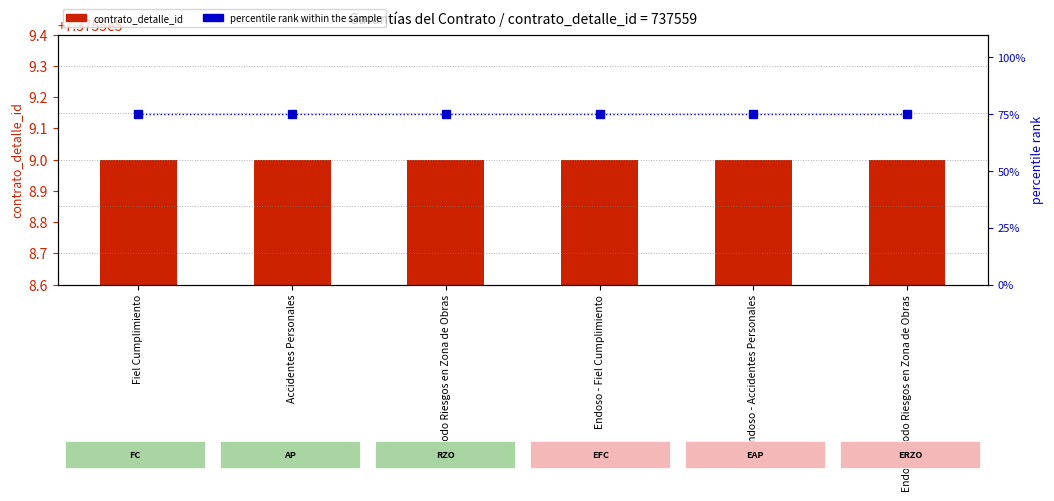

Reading right to left, what are all the values shown in this chart?

contrato_detalle_id: Endoso - Todo Riesgos en Zona de Obras=737559	Endoso - Accidentes Personales=737559	Endoso - Fiel Cumplimiento=737559	Todo Riesgos en Zona de Obras=737559	Accidentes Personales=737559	Fiel Cumplimiento=737559
percentile rank within the sample: Endoso - Todo Riesgos en Zona de Obras=75	Endoso - Accidentes Personales=75	Endoso - Fiel Cumplimiento=75	Todo Riesgos en Zona de Obras=75	Accidentes Personales=75	Fiel Cumplimiento=75